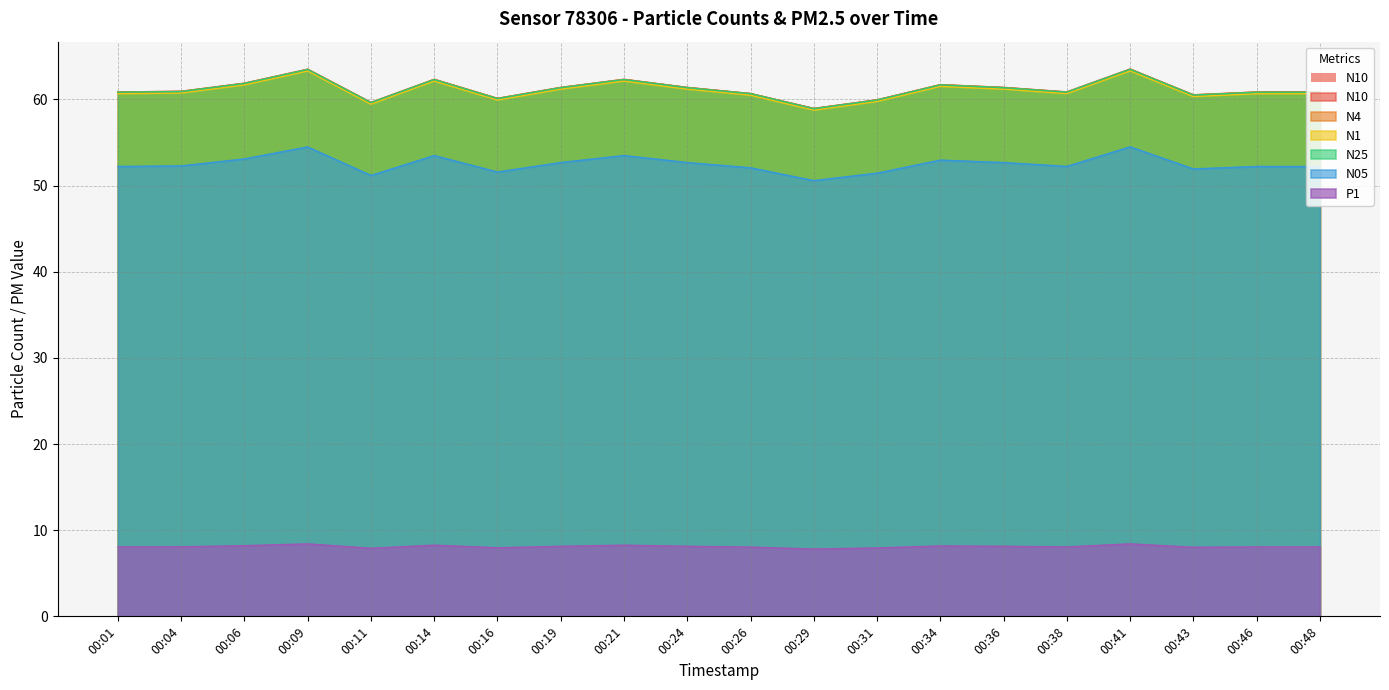

What is the value of the N25 point at the 5th from the left?

59.6